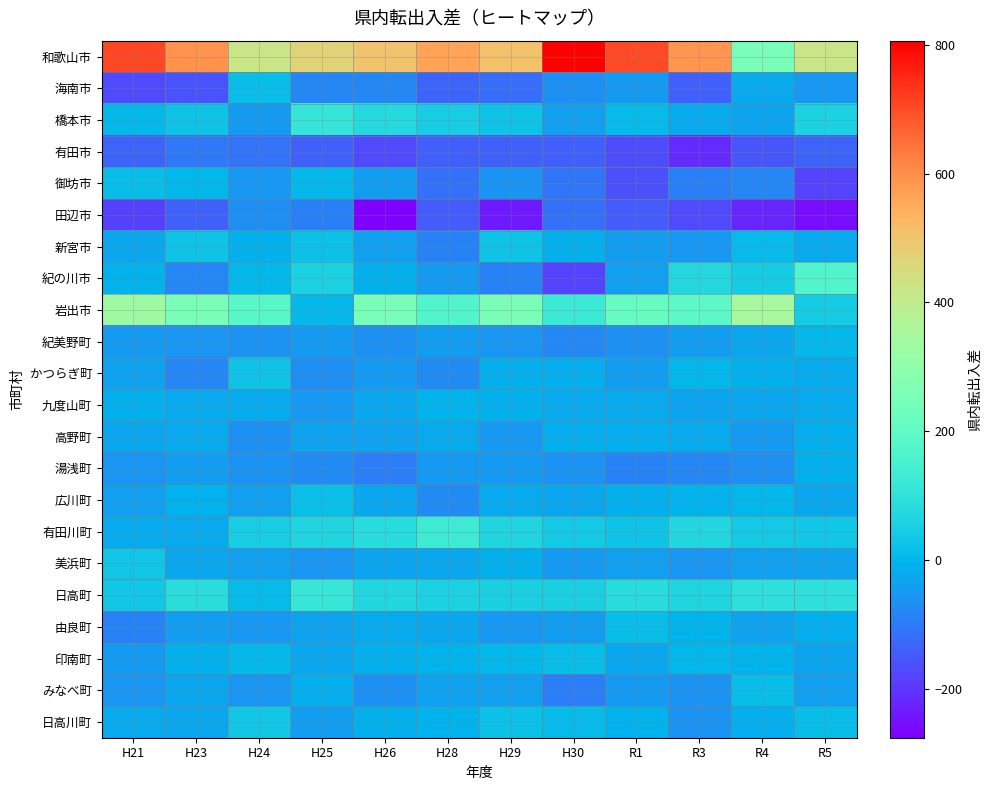

Reading left to right, list all the values displayed in this chart.

和歌山市: H21=705	H23=594	H24=418	H25=471	H26=505	H28=562	H29=508	H30=806	R1=701	R3=587	R4=252	R5=419
海南市: H21=-173	H23=-160	H24=14	H25=-82	H26=-79	H28=-133	H29=-122	H30=-65	R1=-50	R3=-141	R4=-25	R5=-55
橋本市: H21=6	H23=25	H24=-49	H25=112	H26=76	H28=48	H29=29	H30=-40	R1=10	R3=-19	R4=-31	R5=58
有田市: H21=-133	H23=-106	H24=-113	H25=-137	H26=-170	H28=-141	H29=-136	H30=-142	R1=-167	R3=-212	R4=-156	R5=-132
御坊市: H21=16	H23=2	H24=-53	H25=7	H26=-43	H28=-116	H29=-61	H30=-110	R1=-162	R3=-93	R4=-81	R5=-179
田辺市: H21=-184	H23=-136	H24=-69	H25=-93	H26=-275	H28=-145	H29=-240	H30=-117	R1=-147	R3=-170	R4=-221	R5=-254
新宮市: H21=-27	H23=26	H24=-11	H25=23	H26=-42	H28=-86	H29=29	H30=-9	R1=-44	R3=-52	R4=12	R5=-24
紀の川市: H21=-8	H23=-84	H24=3	H25=57	H26=-11	H28=-51	H29=-88	H30=-179	R1=-41	R3=73	R4=43	R5=170
岩出市: H21=329	H23=257	H24=184	H25=5	H26=249	H28=172	H29=254	H30=125	R1=211	R3=191	R4=347	R5=44
紀美野町: H21=-47	H23=-56	H24=-63	H25=-47	H26=-67	H28=-43	H29=-58	H30=-78	R1=-66	R3=-46	R4=-26	R5=4
かつらぎ町: H21=-35	H23=-81	H24=28	H25=-69	H26=-47	H28=-73	H29=-15	H30=-15	R1=-46	R3=0	R4=-12	R5=-19
九度山町: H21=-10	H23=-25	H24=-19	H25=-52	H26=-29	H28=-1	H29=-13	H30=-23	R1=-25	R3=-34	R4=-27	R5=-18
高野町: H21=-26	H23=-24	H24=-66	H25=-38	H26=-38	H28=-25	H29=-55	H30=-15	R1=-14	R3=-21	R4=-49	R5=-17
湯浅町: H21=-56	H23=-46	H24=-60	H25=-76	H26=-96	H28=-49	H29=-50	H30=-60	R1=-86	R3=-78	R4=-71	R5=-10
広川町: H21=-39	H23=-6	H24=-39	H25=20	H26=-27	H28=-74	H29=-18	H30=-28	R1=-10	R3=-4	R4=3	R5=-30
有田川町: H21=-19	H23=-25	H24=49	H25=64	H26=81	H28=127	H29=66	H30=41	R1=27	R3=71	R4=41	R5=35
美浜町: H21=31	H23=-28	H24=-39	H25=-56	H26=-31	H28=-30	H29=-10	H30=-51	R1=-39	R3=-59	R4=-42	R5=-35
日高町: H21=37	H23=87	H24=10	H25=114	H26=70	H28=57	H29=52	H30=51	R1=82	R3=64	R4=94	R5=94
由良町: H21=-89	H23=-45	H24=-54	H25=-36	H26=-19	H28=-28	H29=-52	H30=-43	R1=14	R3=-1	R4=-38	R5=-15
印南町: H21=-50	H23=-10	H24=4	H25=-28	H26=-12	H28=-2	H29=3	H30=13	R1=-26	R3=3	R4=-4	R5=-32
みなべ町: H21=-58	H23=-27	H24=-58	H25=-15	H26=-68	H28=-37	H29=-42	H30=-95	R1=-47	R3=-62	R4=16	R5=-39
日高川町: H21=-24	H23=-30	H24=36	H25=-45	H26=-11	H28=-6	H29=22	H30=9	R1=-8	R3=-62	R4=-16	R5=13